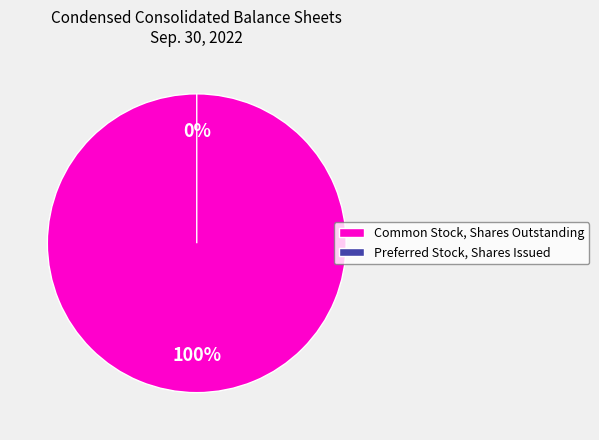

Which slice is the smallest?

Preferred Stock, Shares Issued